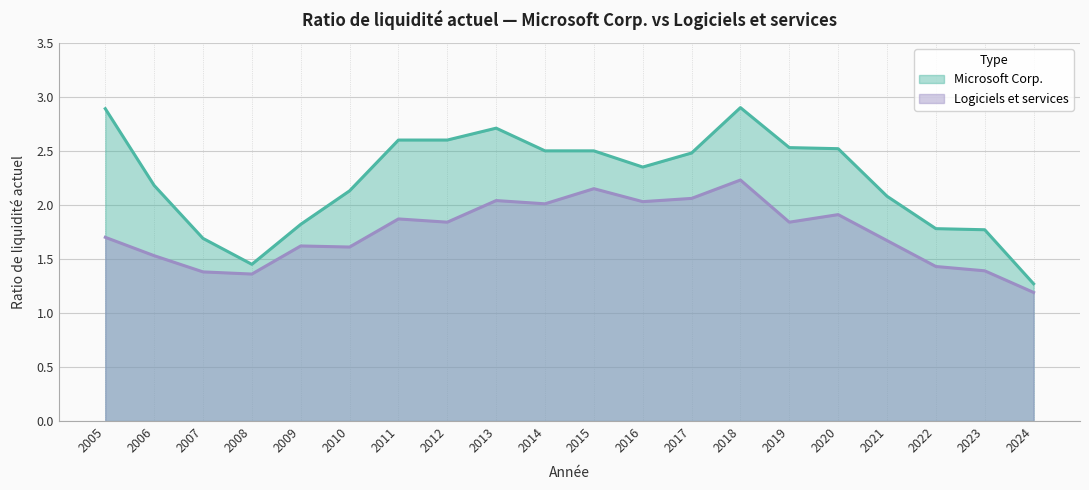

What is the spread (max minus min) of values at 2018?

0.7